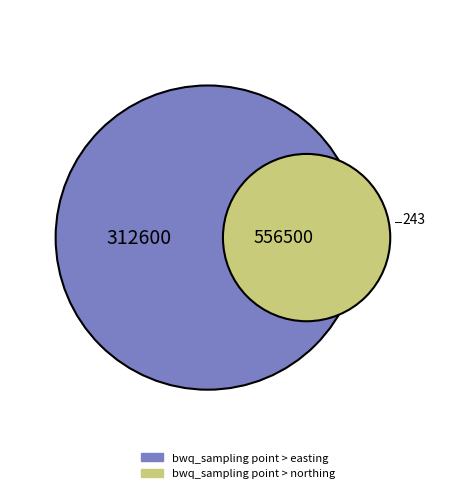

What portion of the pie excludes bwq_sampling point > northing?

36.0%